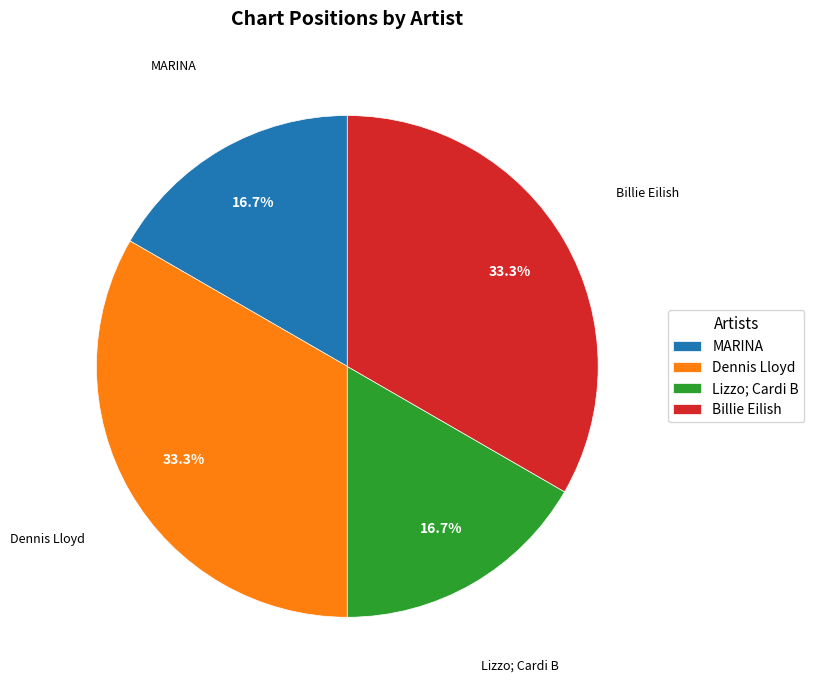

Between Dennis Lloyd and MARINA, which is larger?

Dennis Lloyd